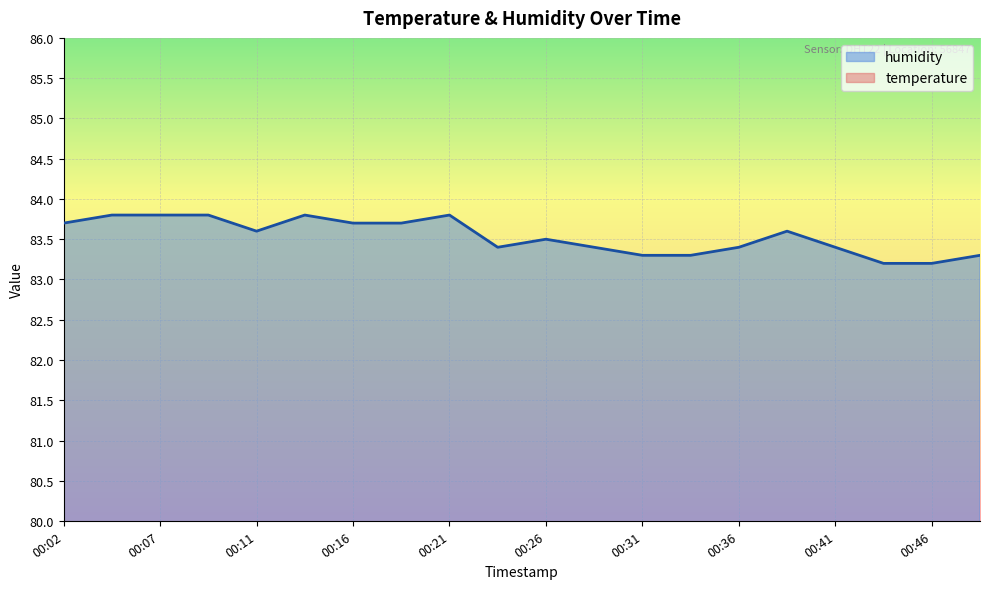

What is the ratio of the value at 00:31 to the value at 00:24?

1.0